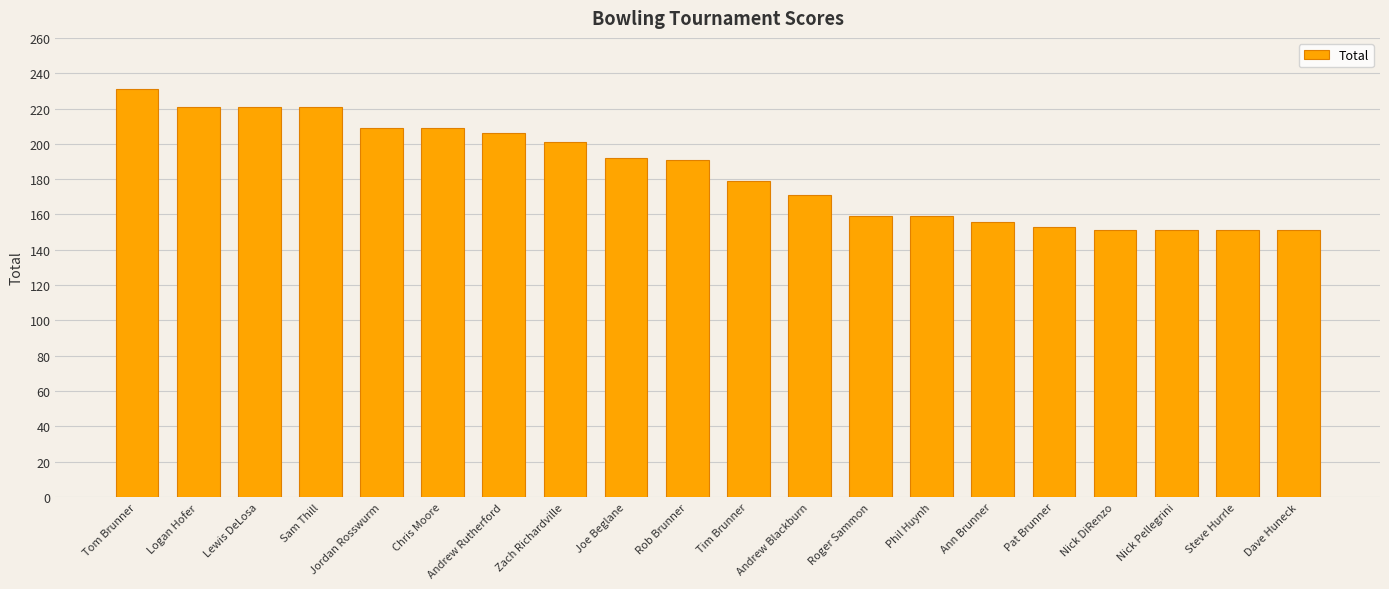

What is the greatest value displayed?

231